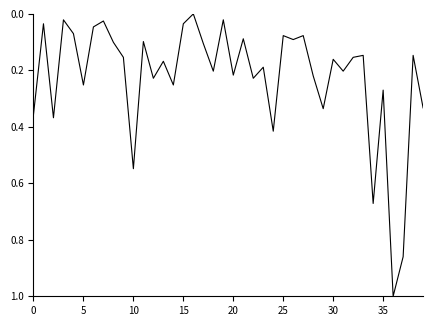

What is the maximum value shown in the chart?

1.0